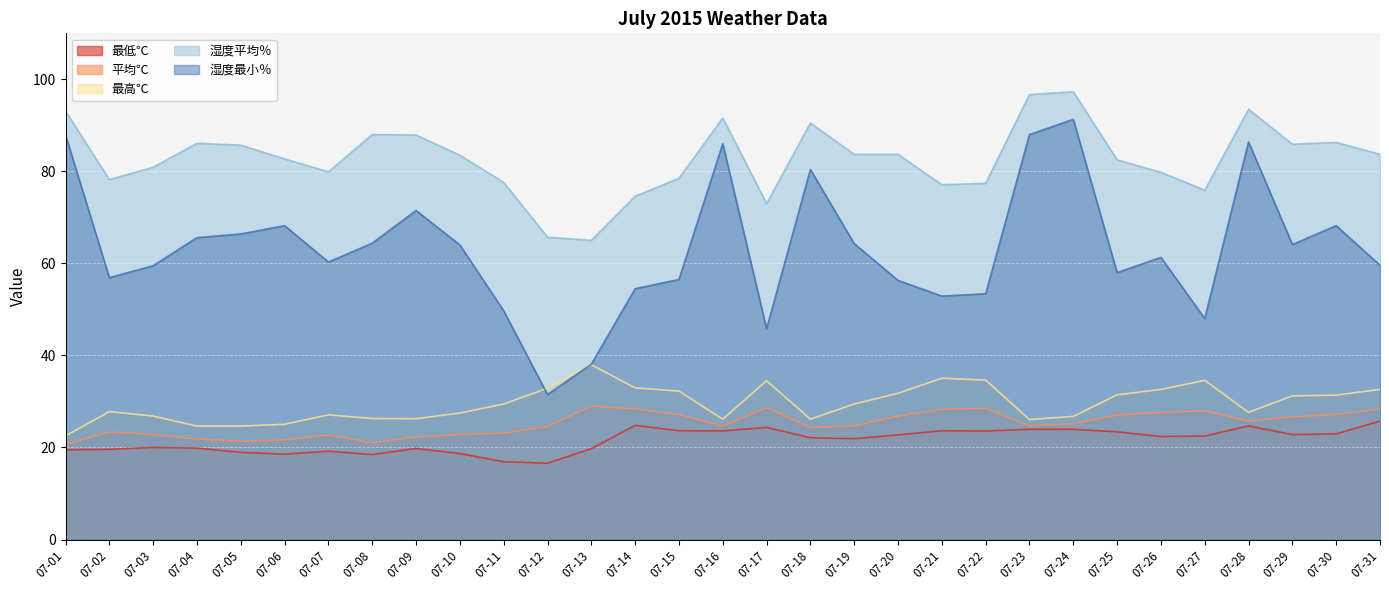

What are all the series names shown in the legend?

最低℃, 平均℃, 最高℃, 湿度平均％, 湿度最小％